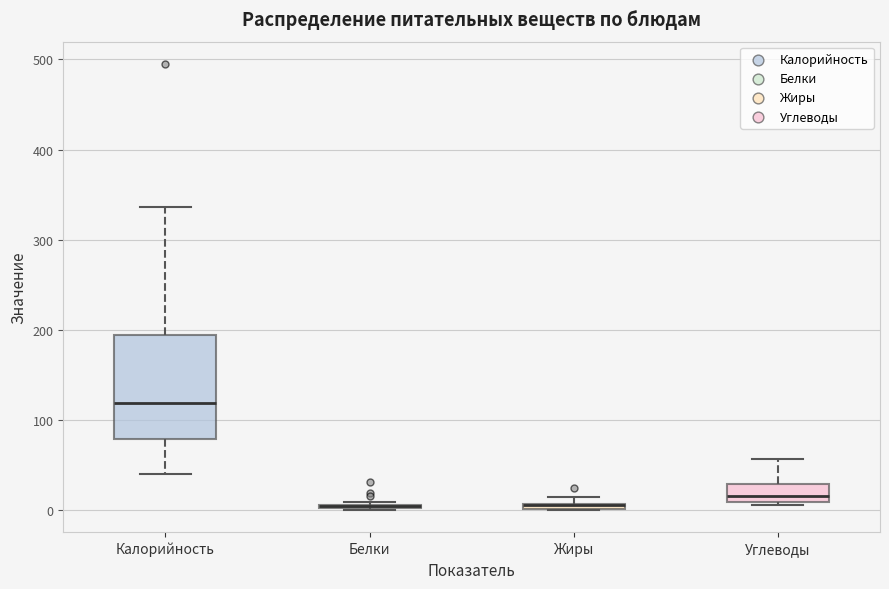

Where is the lower edge of the box for Жиры on the y-axis? The values are not printed on the chart, so give them approximately, as read against the axis.

0